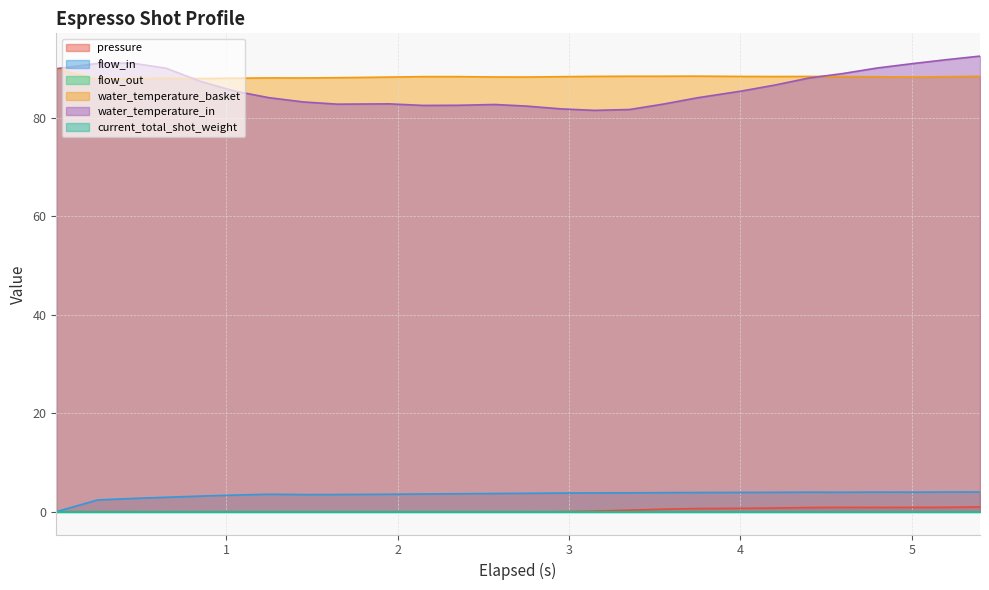

Does the chart display data point markers on the line(s)?

No